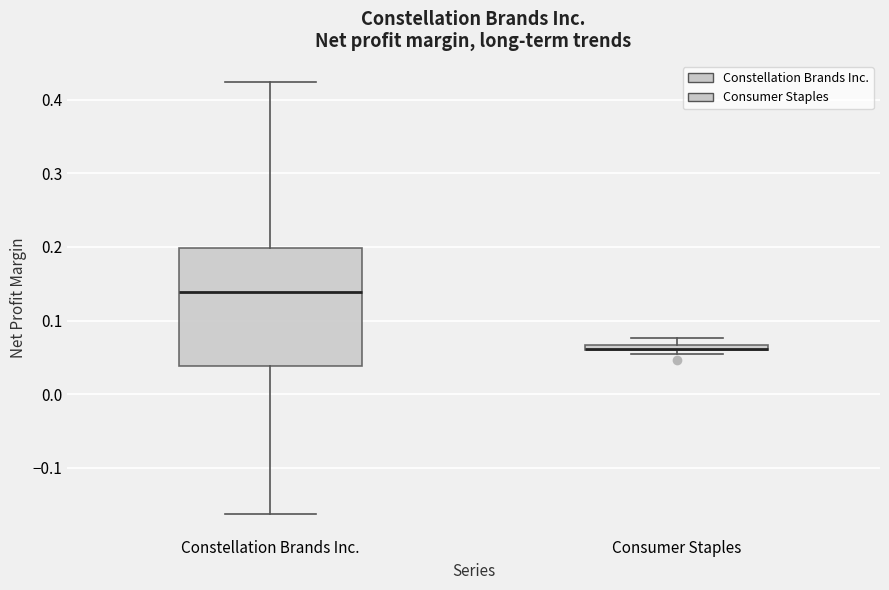

Where is the upper edge of the box for Consumer Staples on the y-axis? The values are not printed on the chart, so give them approximately, as read against the axis.

0.07